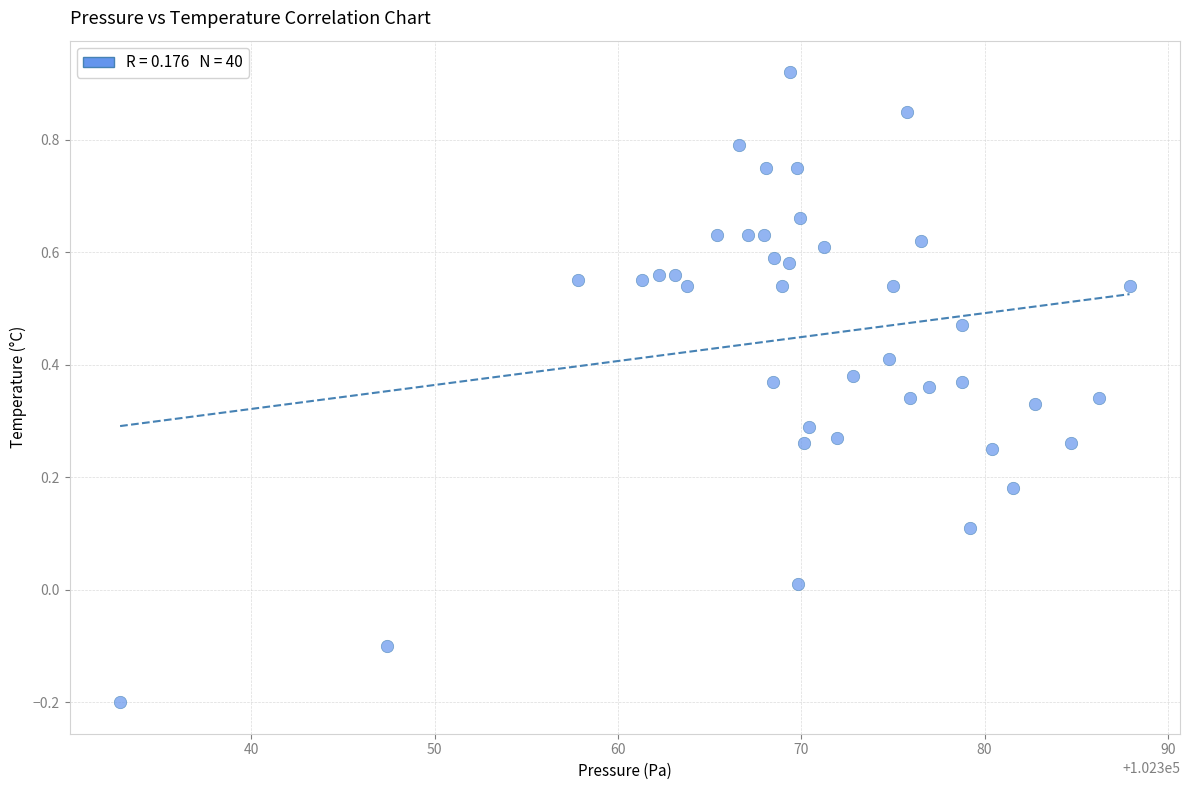

What is the range of Y values (max minus min)?

1.1